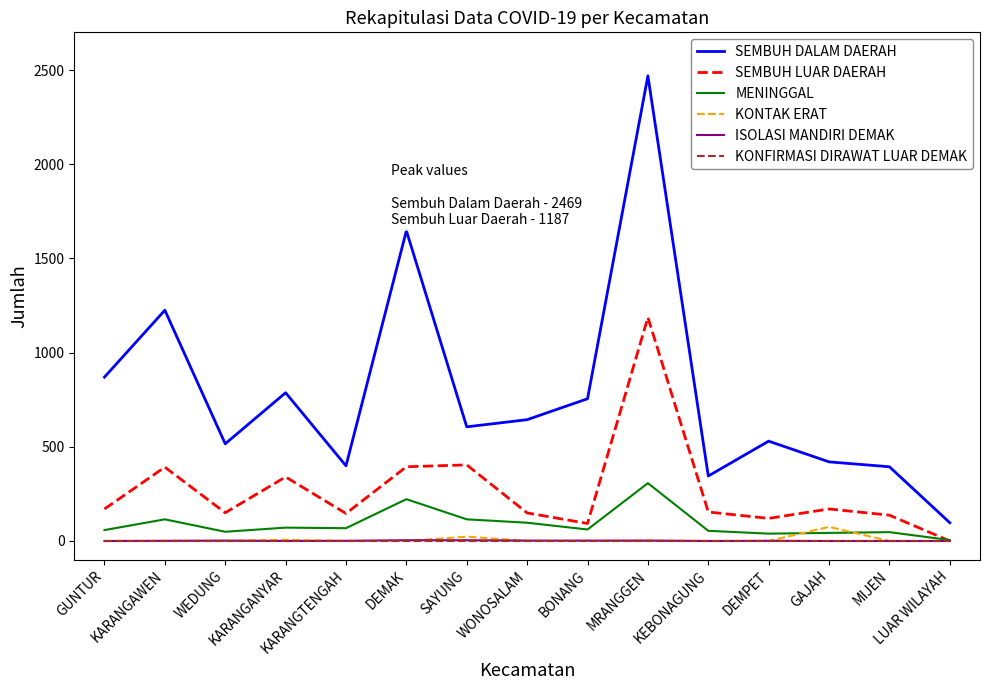

At which category does SEMBUH DALAM DAERAH reach its first local valley?

WEDUNG